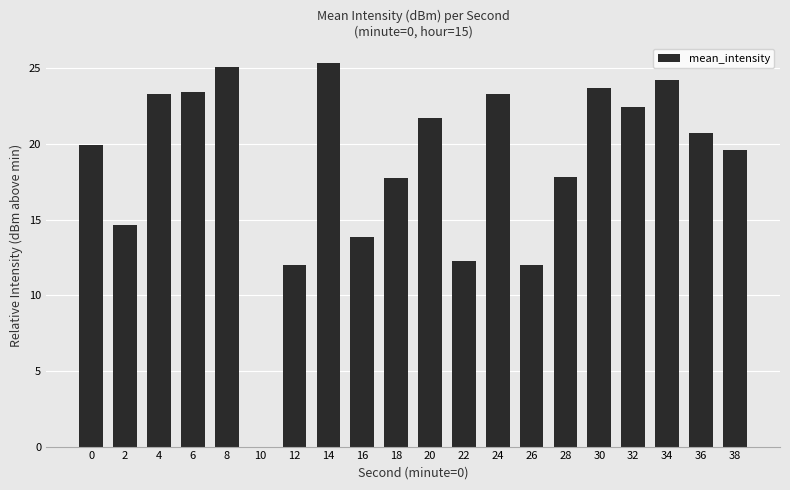

True or false: the data shows 25.4 at 14.

True